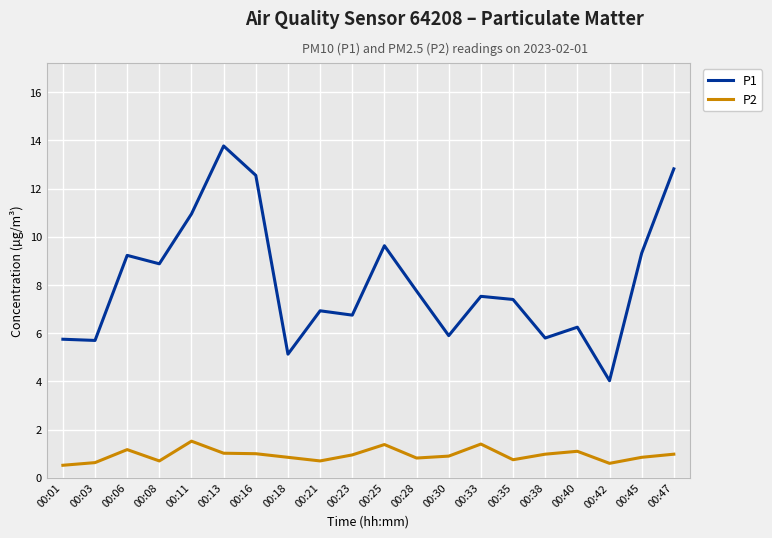

True or false: P1 and P2 cross at least once.

False